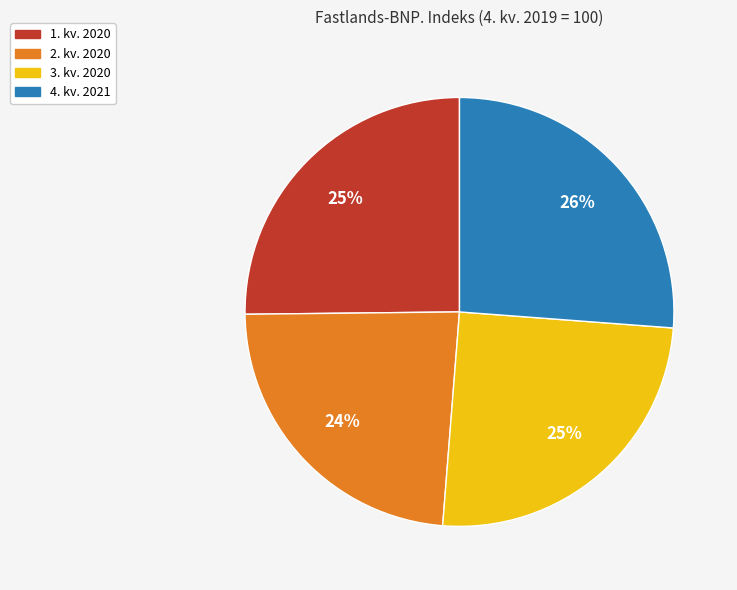

Count the number of slices in the pie.

4